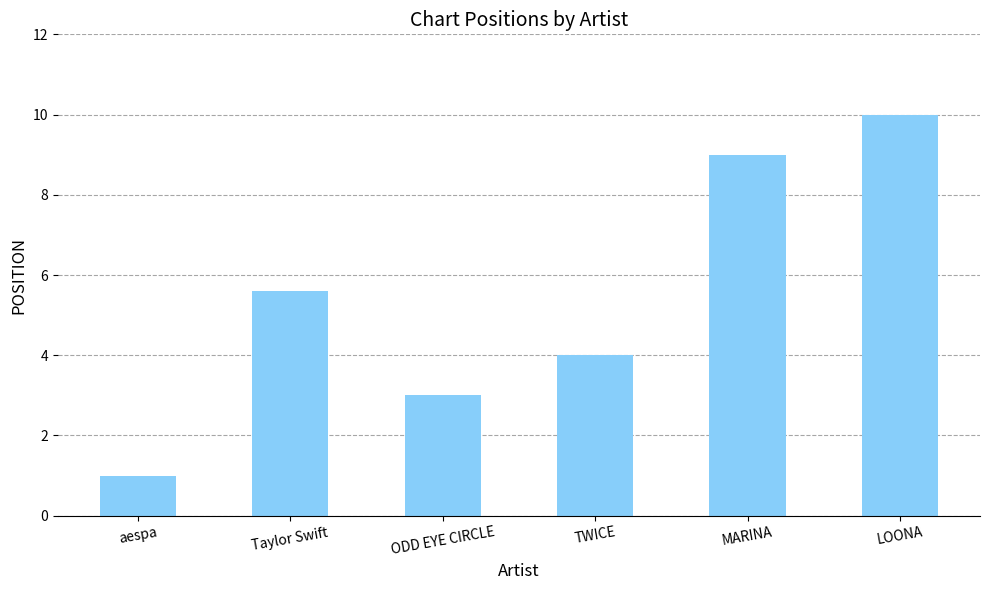

List the labels in order of value, largest first.

LOONA, MARINA, Taylor Swift, TWICE, ODD EYE CIRCLE, aespa